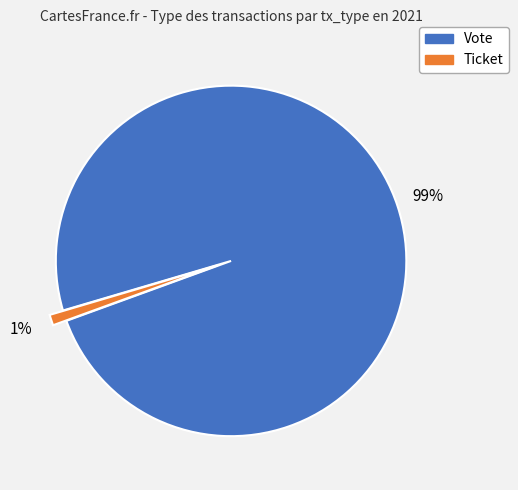

Is there a majority slice in this chart?

Yes